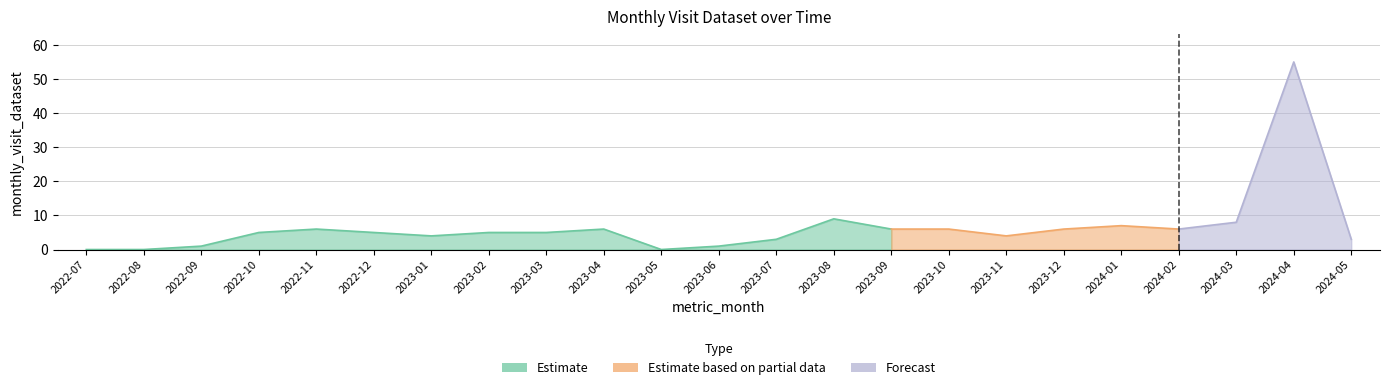

How many interior local peaks (higher than both neighbors) does the data have?

5